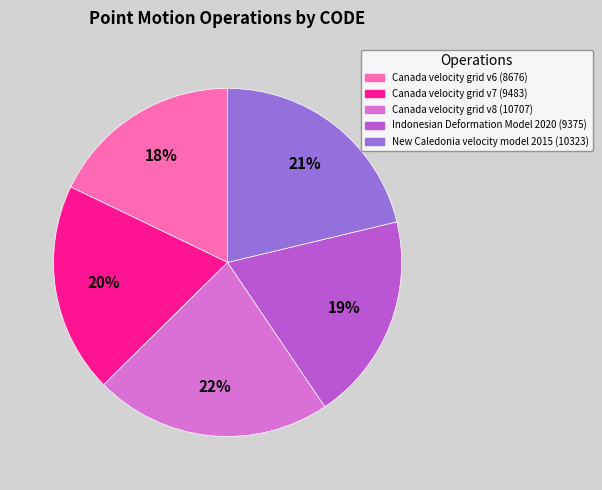

Is the sum of Canada velocity grid v6 (8676) and Indonesian Deformation Model 2020 (9375) greater than half?

No